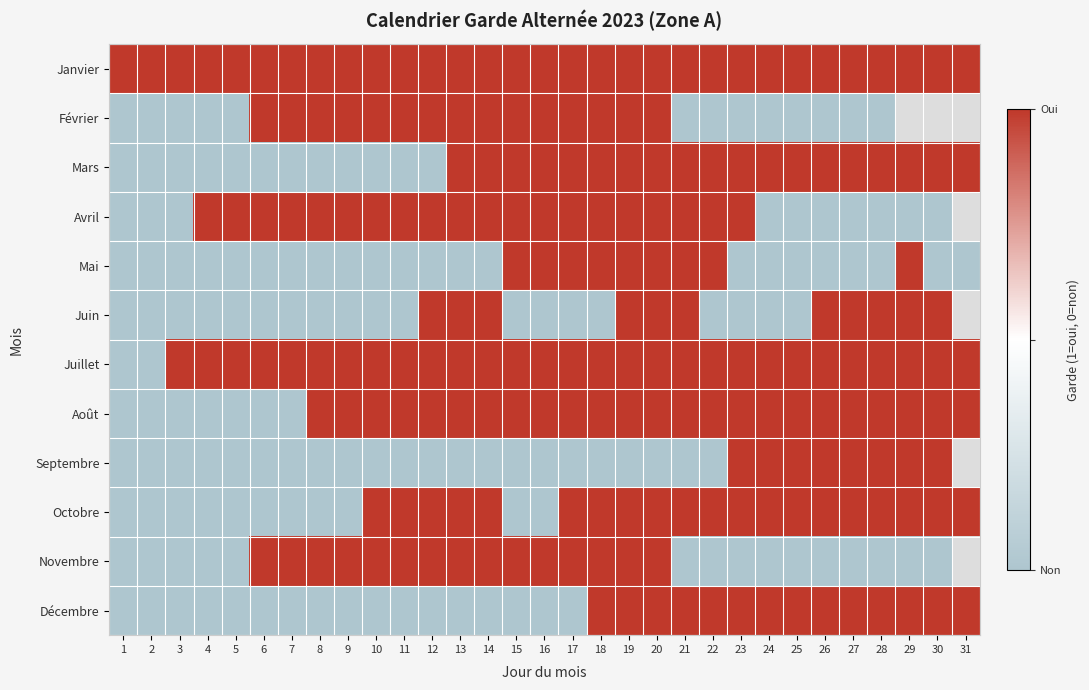

At which category is the sum across all series the highest?

19